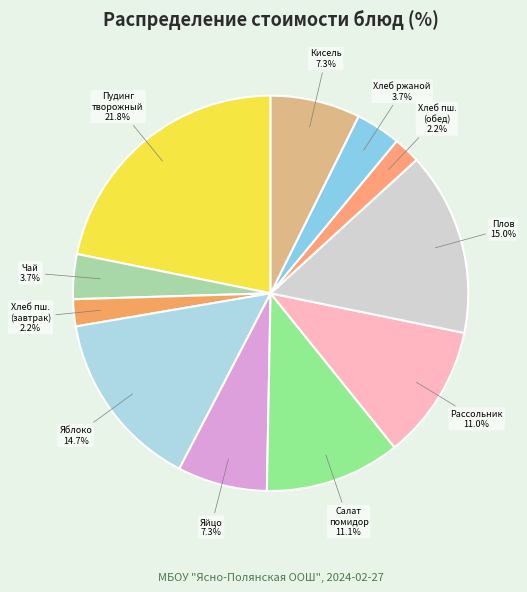

Count the number of slices in the pie.

11